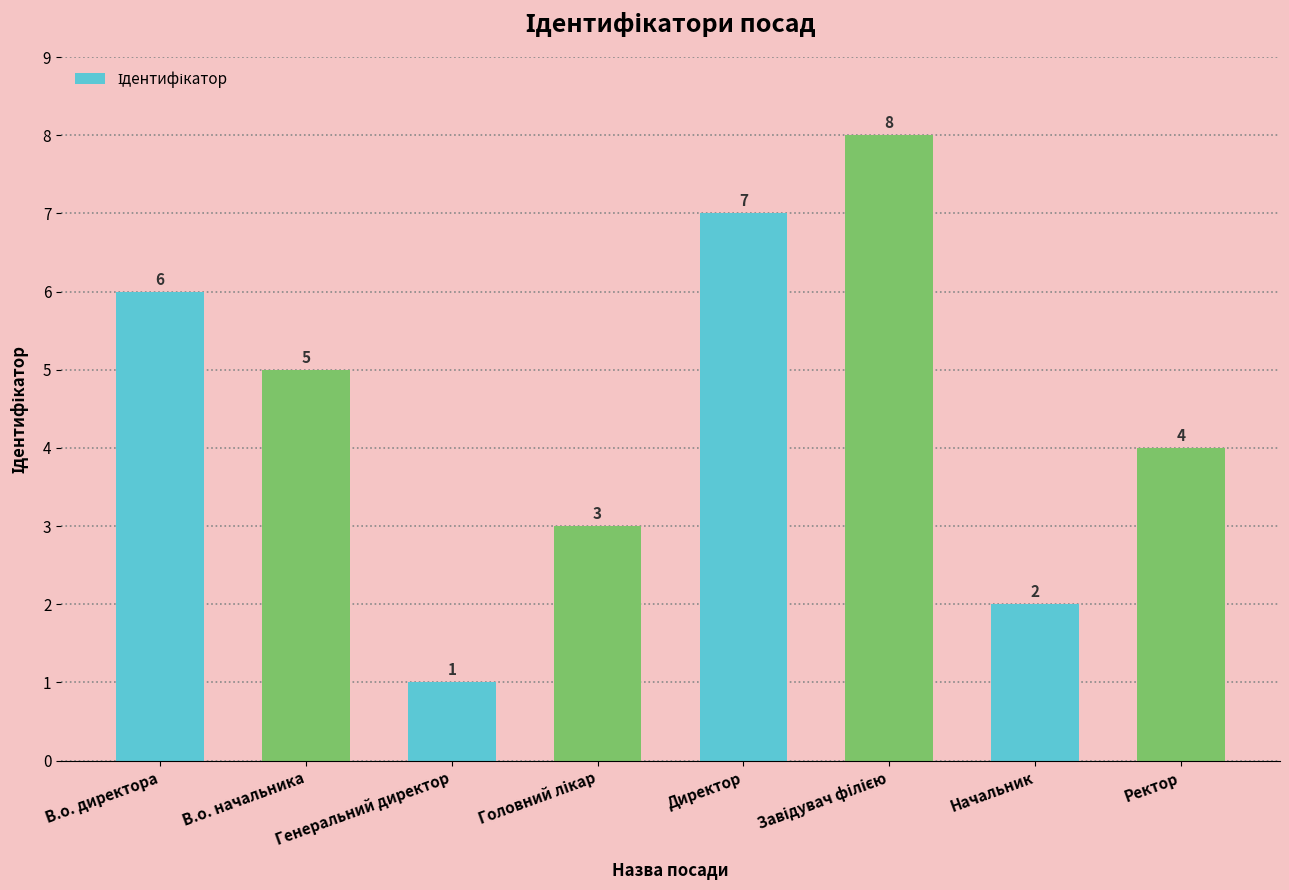

How many values are below 5?

4